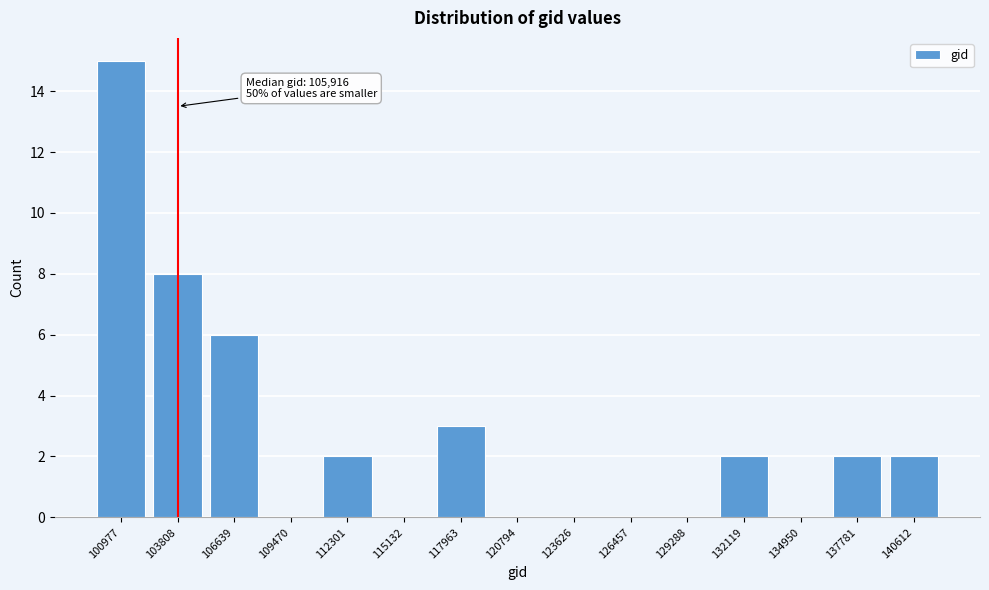

Reading right to left, extract all data points from this chart.

140612=2	137781=2	134950=0	132119=2	129288=0	126457=0	123626=0	120794=0	117963=3	115132=0	112301=2	109470=0	106639=6	103808=8	100977=15